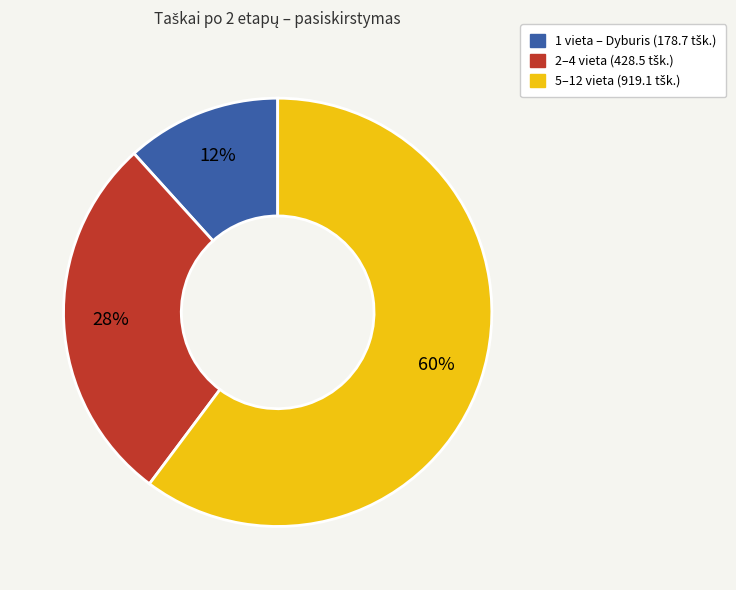

How many segments does this pie chart have?

3